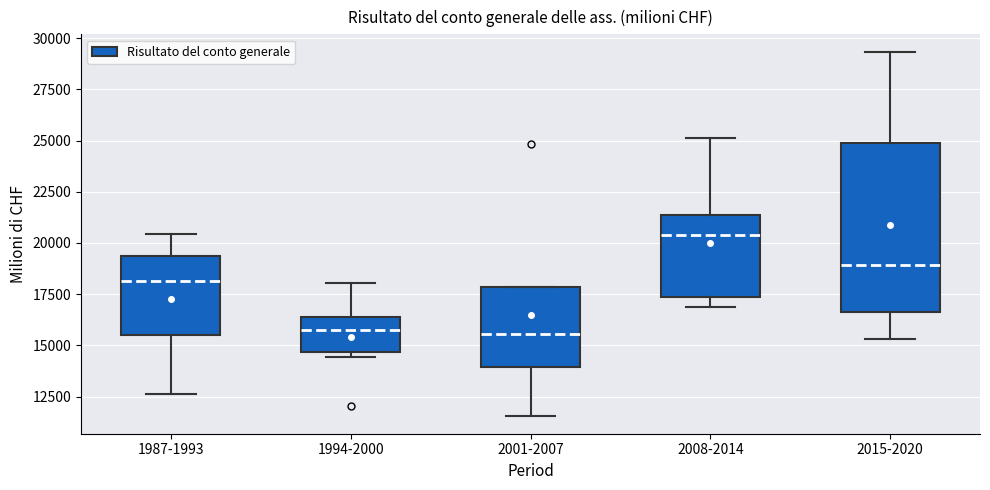

Comparing the boxes themselves (not the whiskers), which one is the tallest?

2015-2020